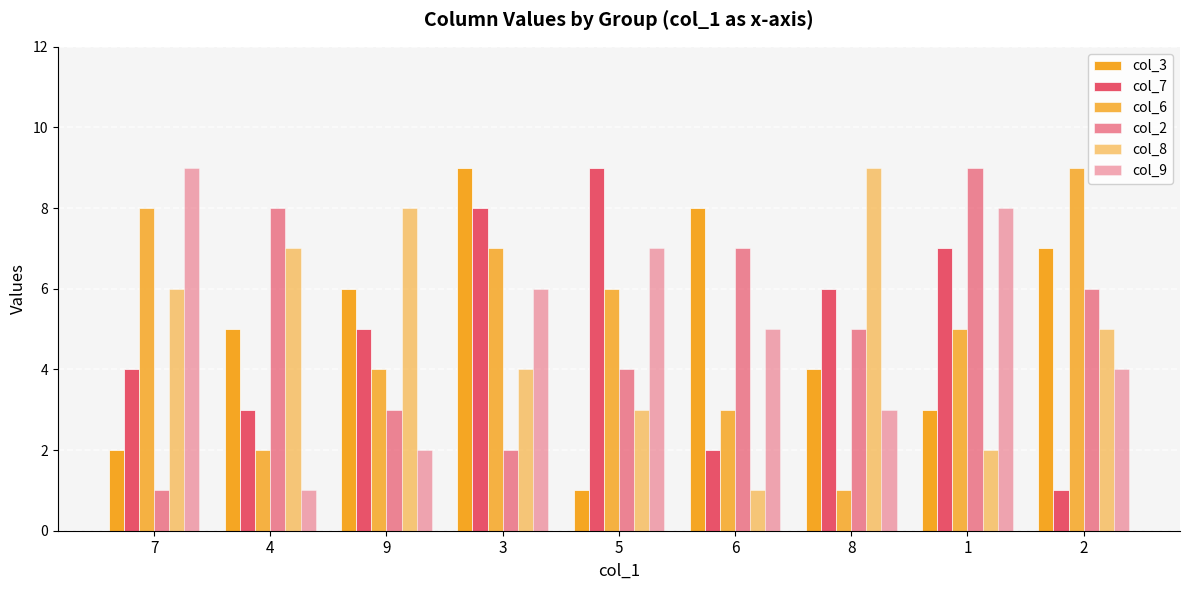

Count the number of categories in the chart.

9